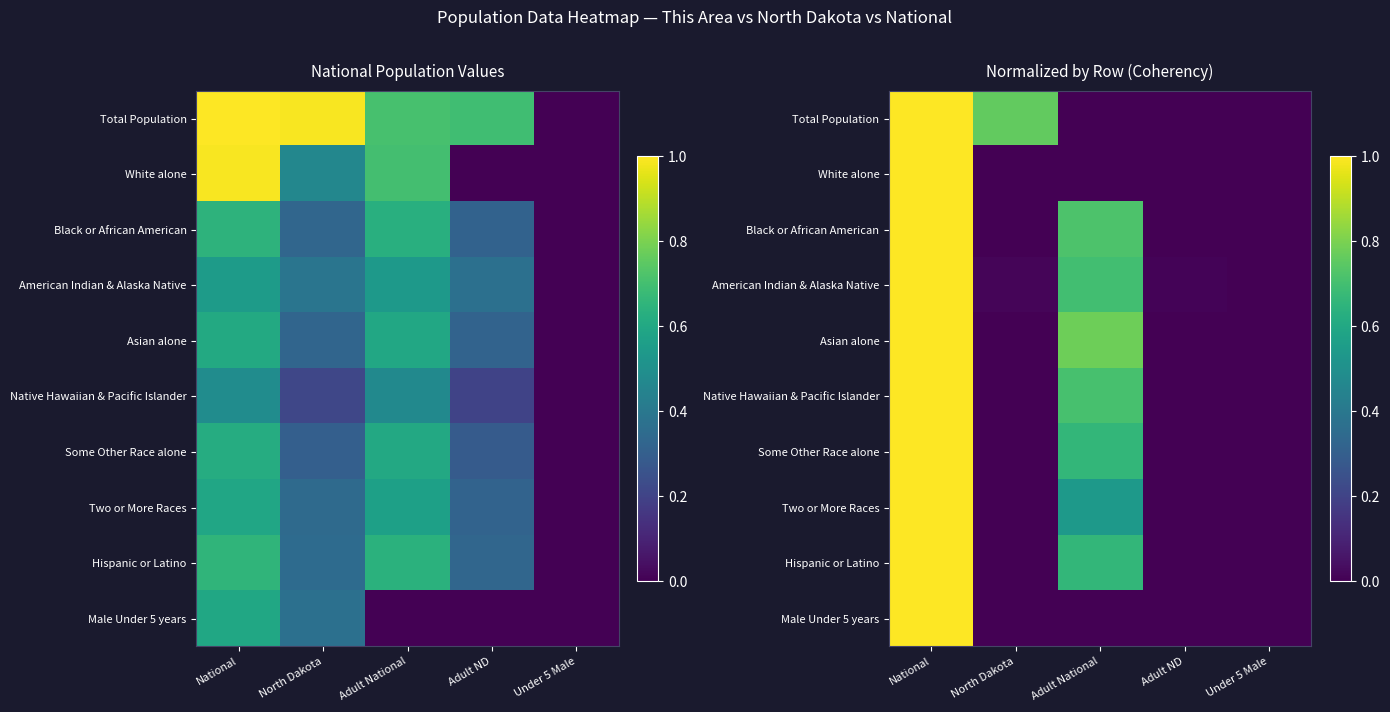

The Black or African American series shows 1.7 at National. True or false?

False